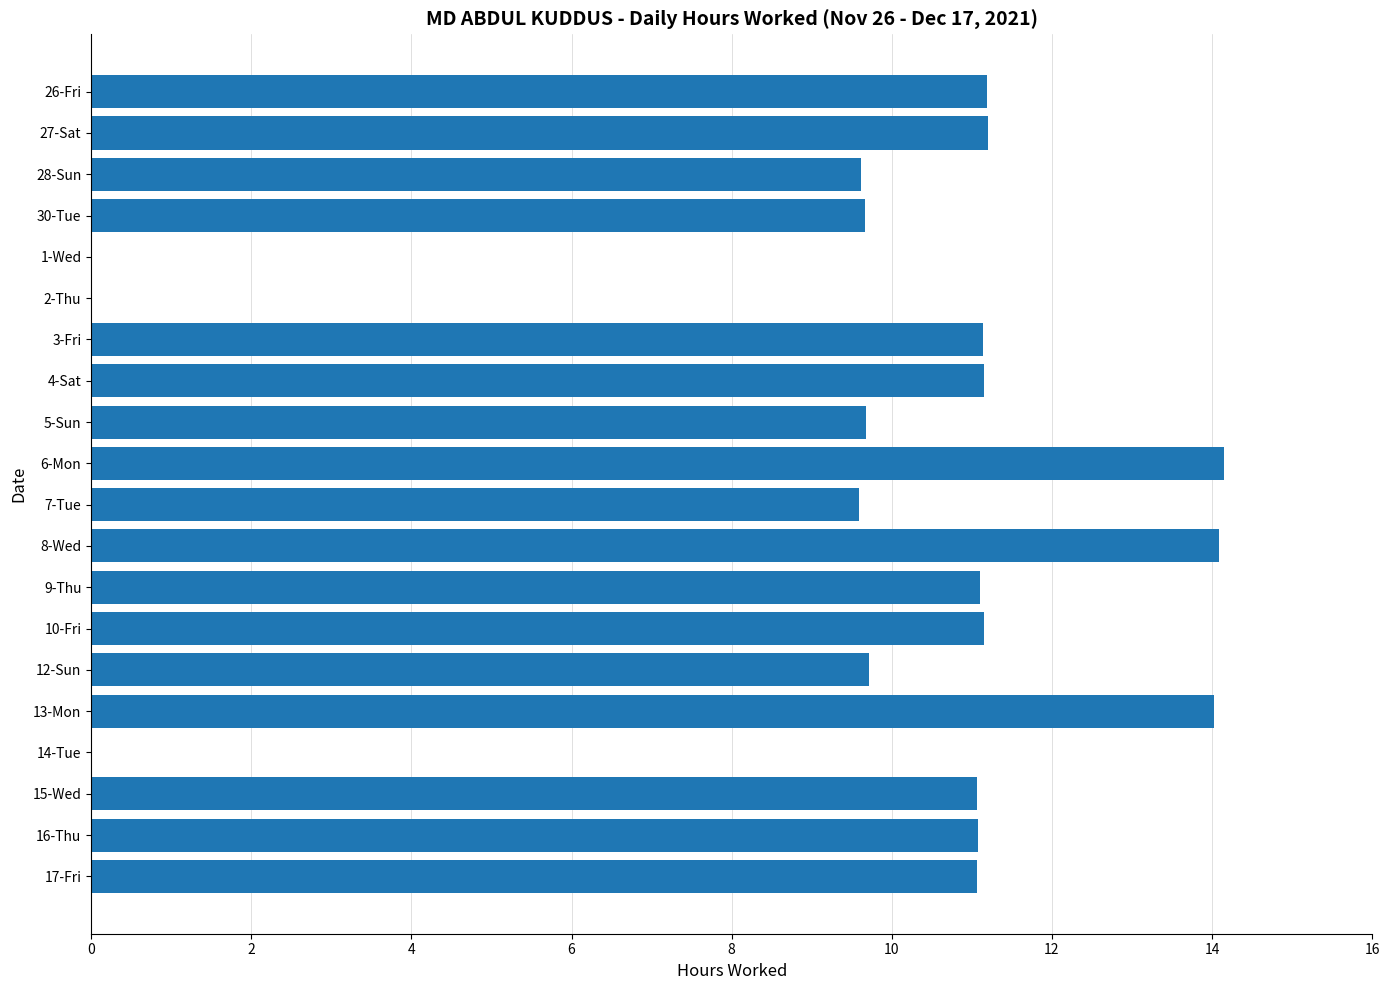

Is it true that the value at 2-Thu is -7.0?

False